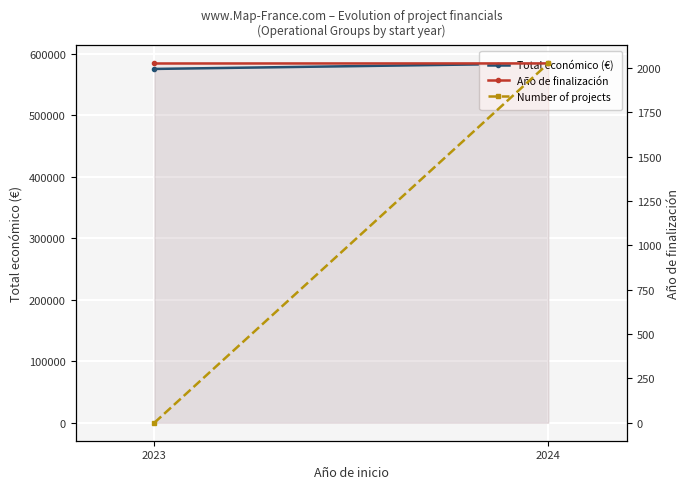

What value does the Total económico (€) series have at 2024?

584015.1